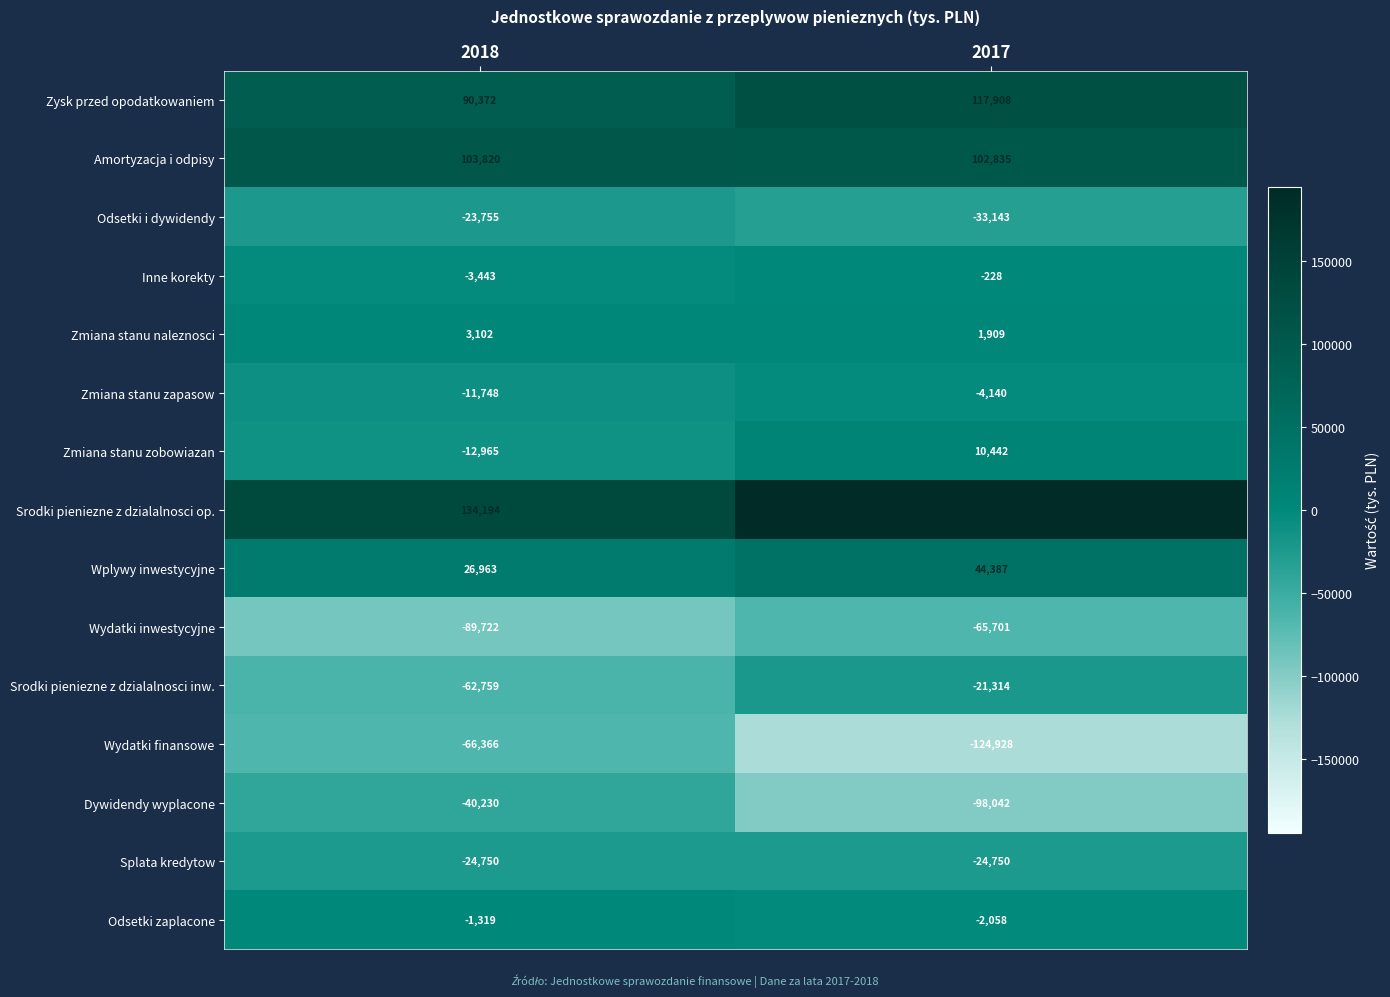

What is the approximate value of Dywidendy wyplacone at 2018?

-40230